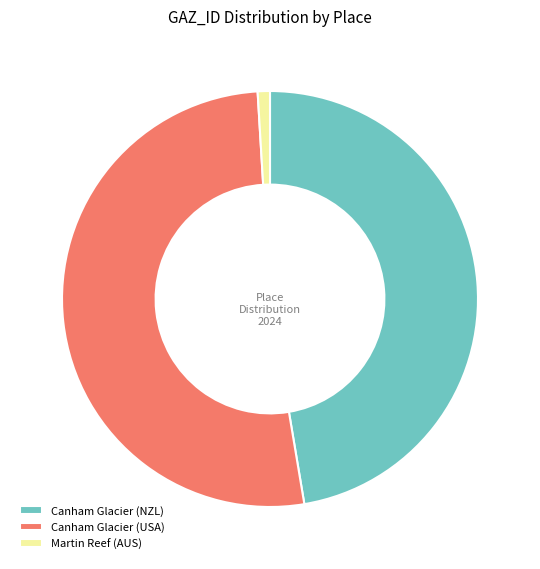

Combined, do Martin Reef (AUS) and Canham Glacier (NZL) account for over 50%?

No